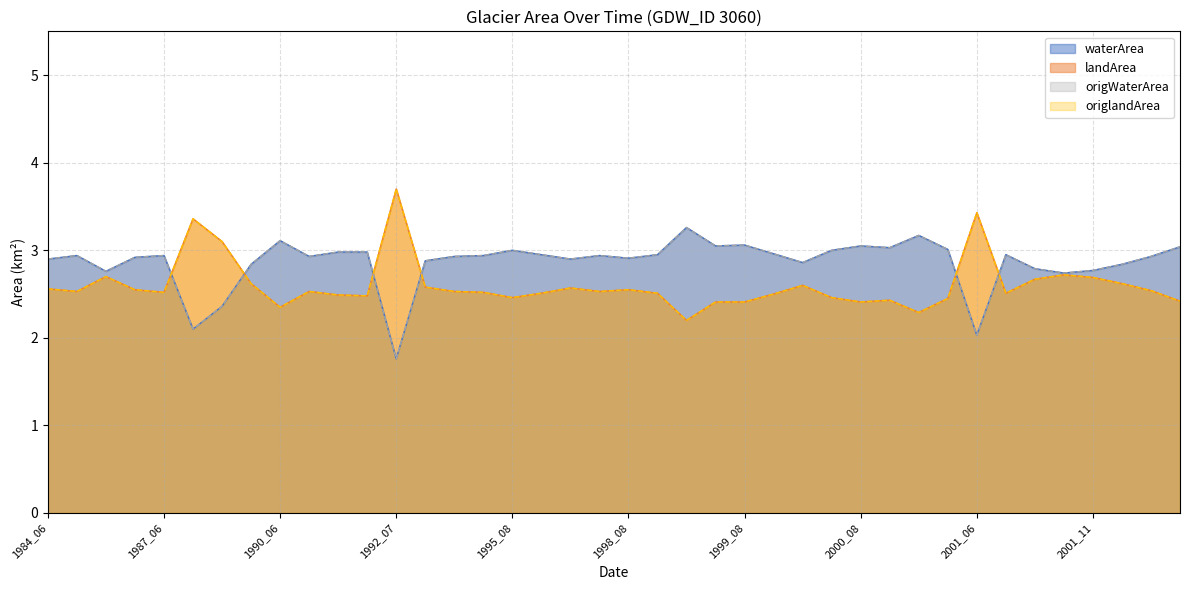

Between 2002_06 and 1987_06, which is larger?

1987_06